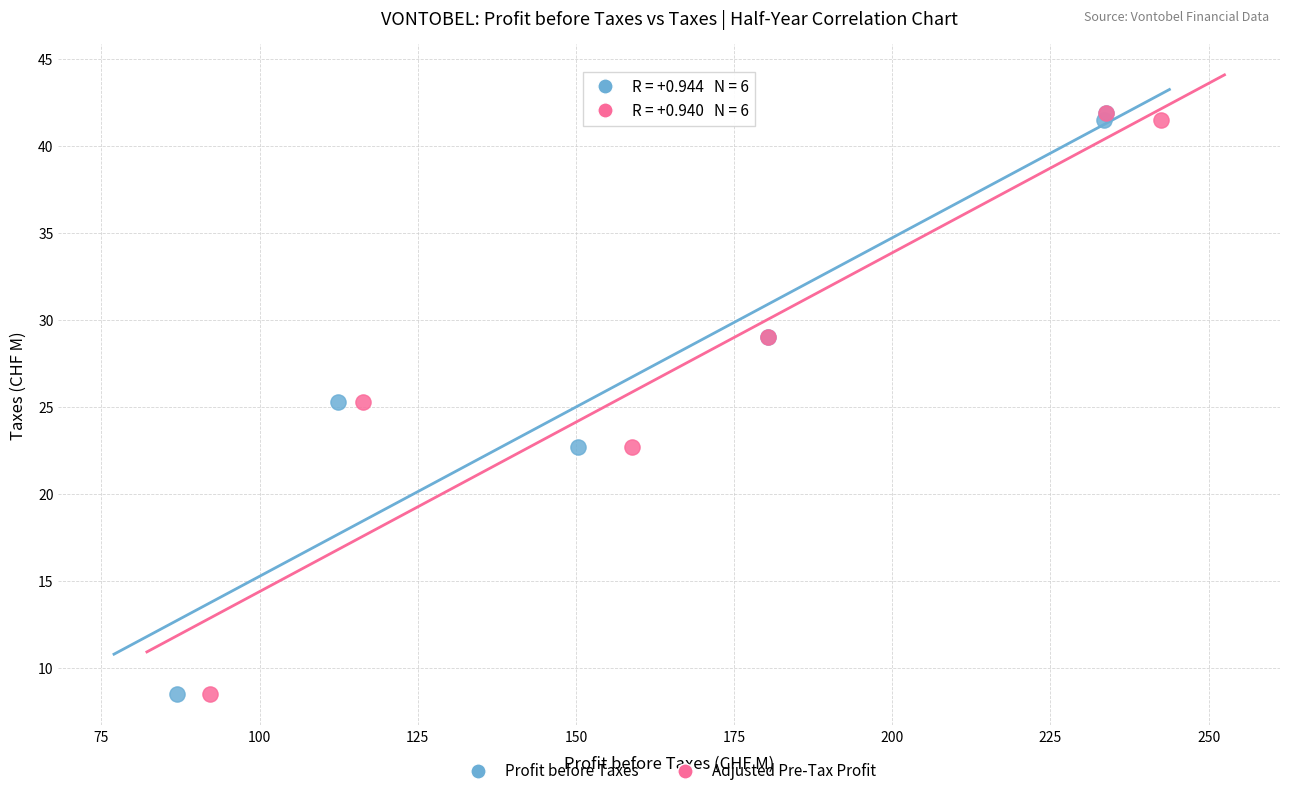

What are all the series names shown in the legend?

Profit before Taxes, Adjusted Pre-Tax Profit